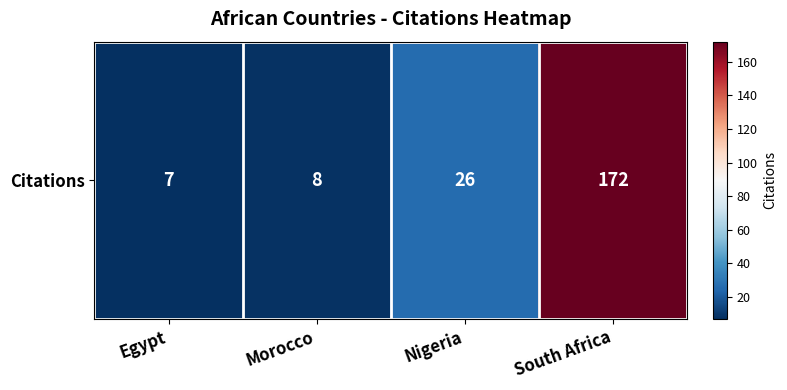

Reading left to right, list all the values displayed in this chart.

7	8	26	172